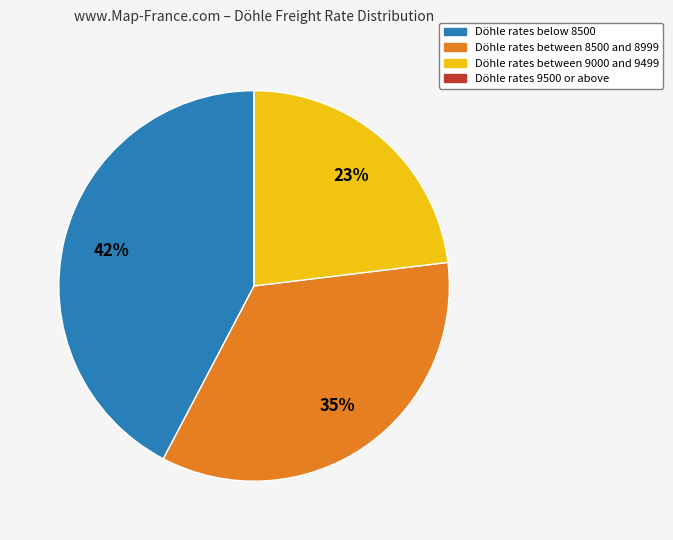

To the nearest percent, what is the difference between the largest and smallest slice percentages?

42%